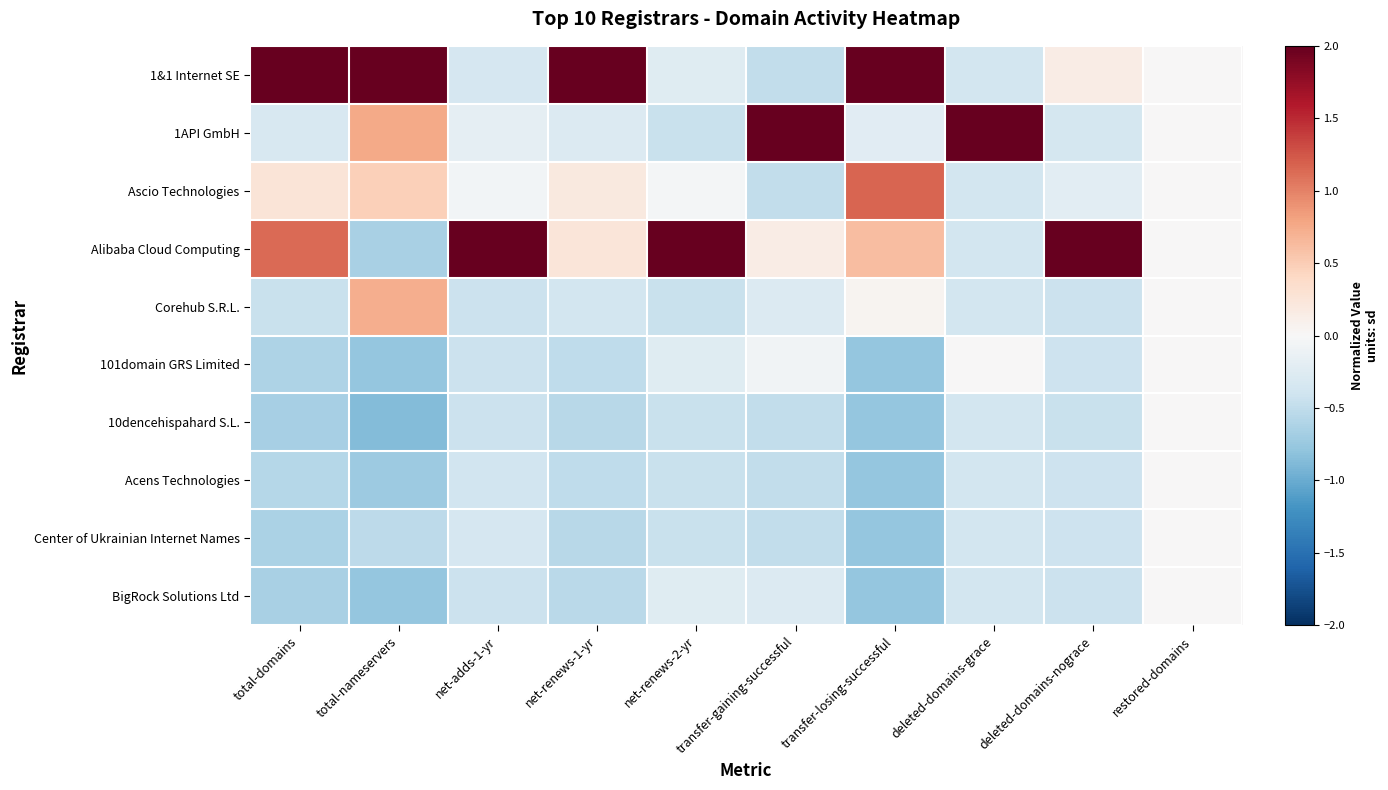

What is the spread (max minus min) of values at total-nameservers?

3.2